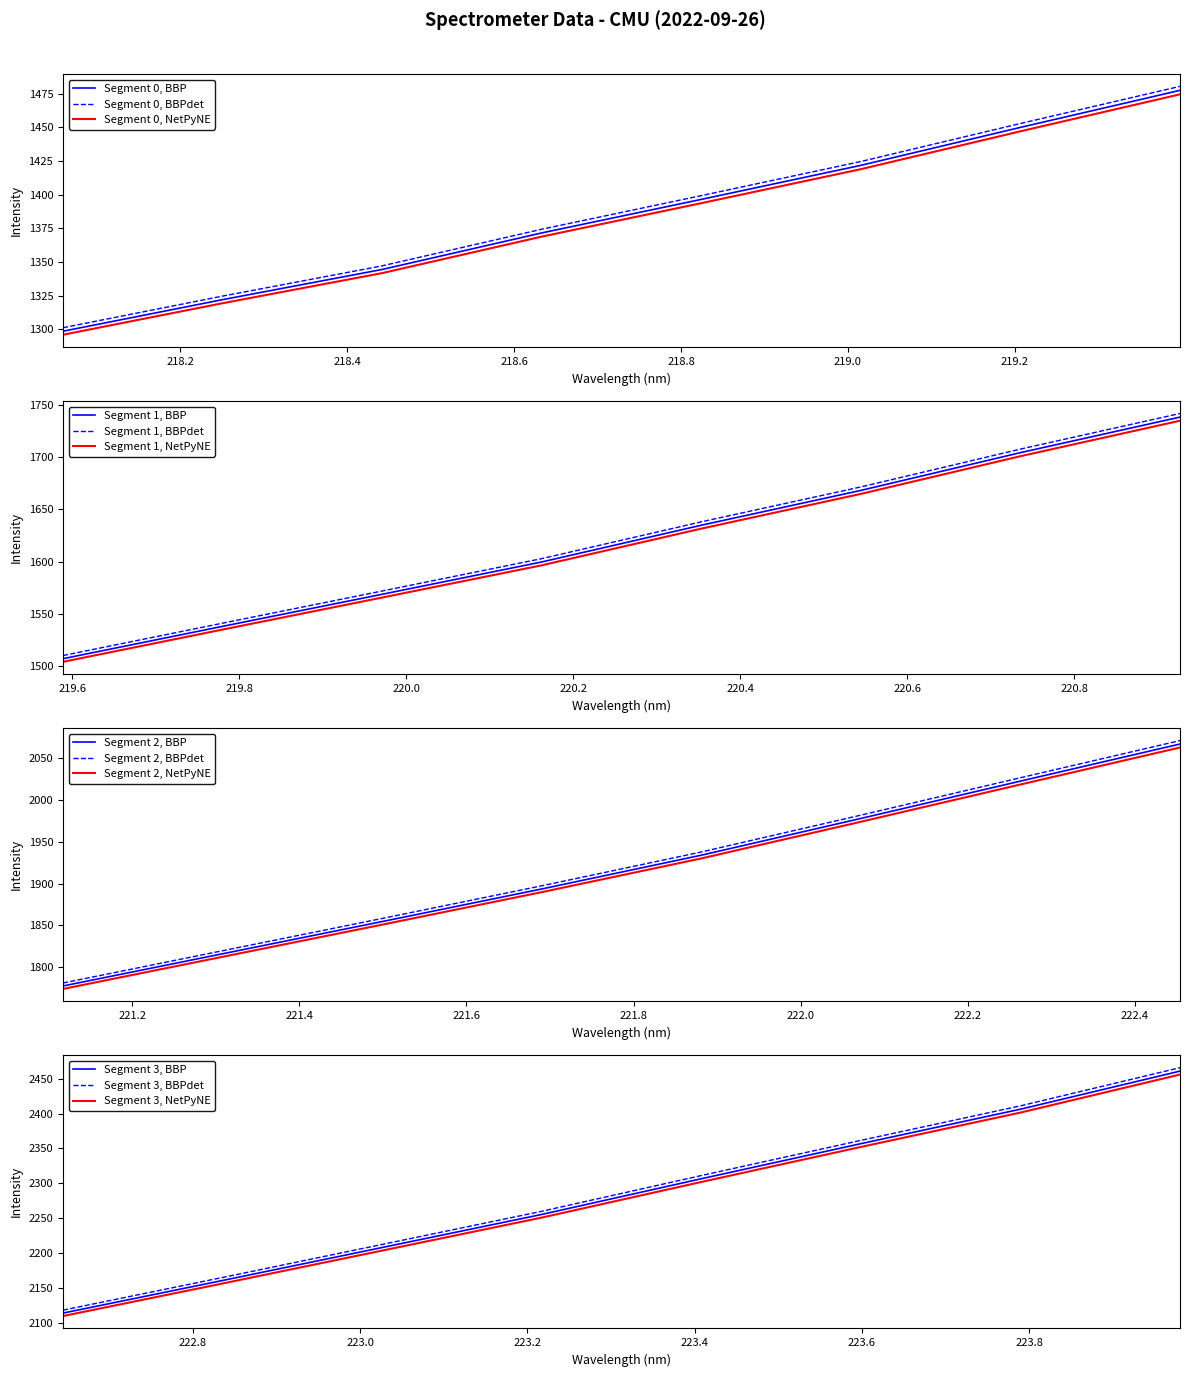

Rank the categories by value from highest to lowest.

31, 30, 29, 28, 27, 26, 25, 24, 23, 22, 21, 20, 19, 18, 17, 16, 15, 14, 13, 12, 11, 10, 9, 8, 7, 6, 5, 4, 3, 2, 1, 0